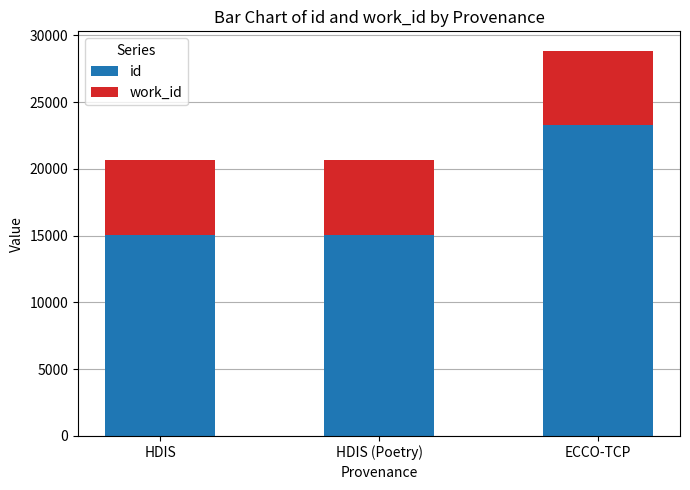

What is the minimum value for id?

15022